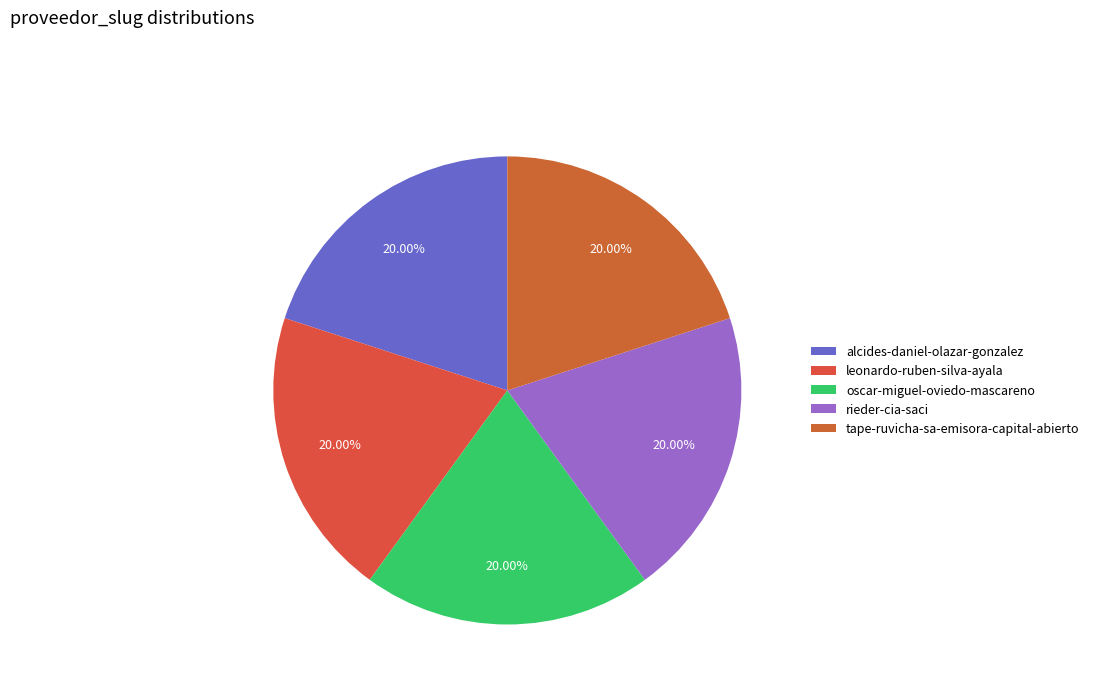

Does leonardo-ruben-silva-ayala represent more than half of the total?

No